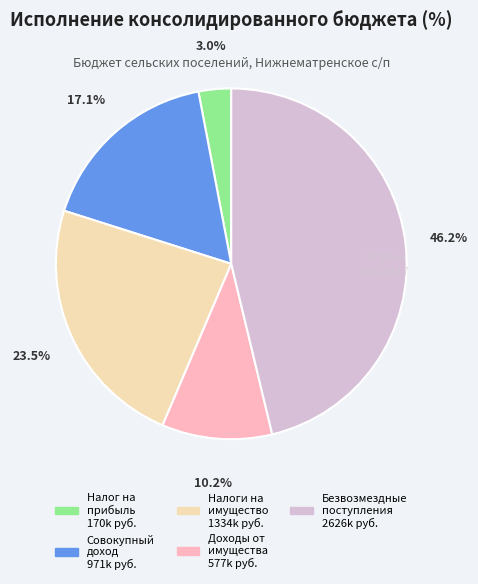

Does any single category account for the majority?

No